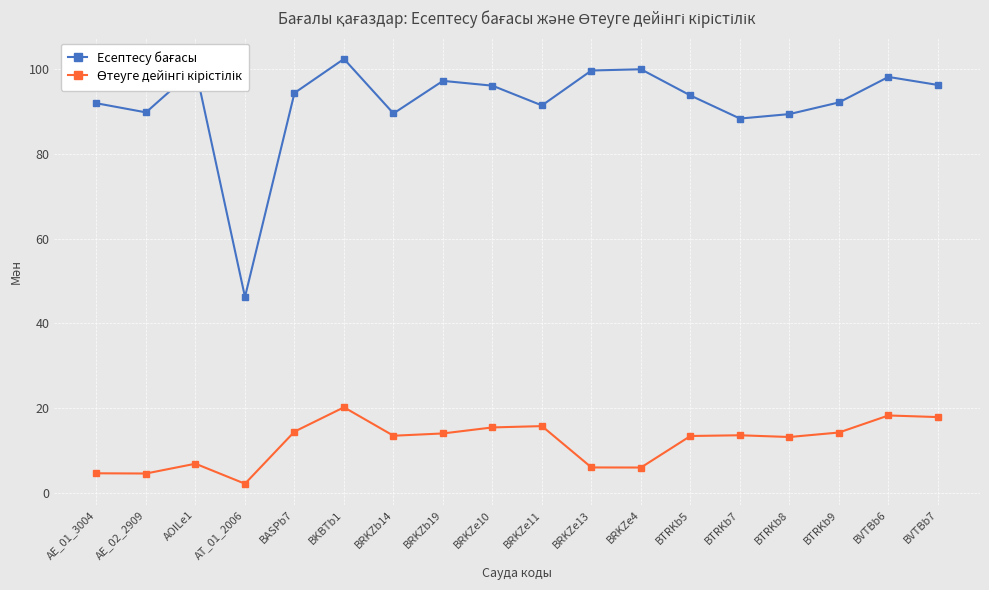

What is the label of the 16th point from the left?

BTRKb9